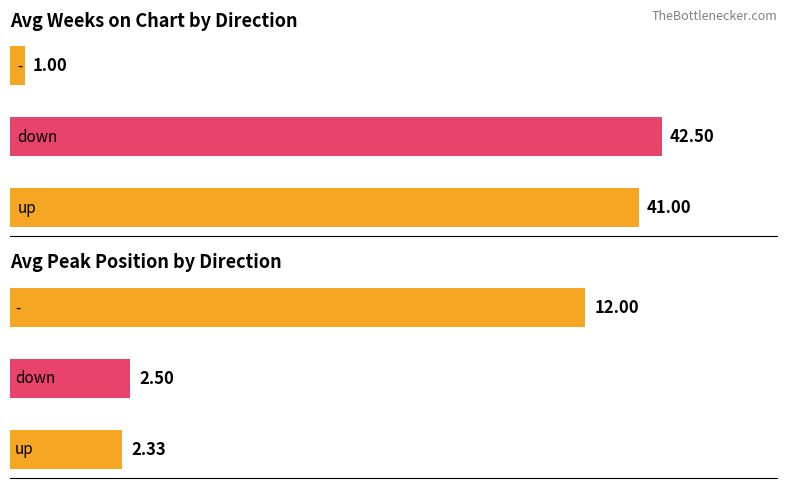

What is the difference between the second highest and minimum values in the Average Weeks on Chart series?

40.0